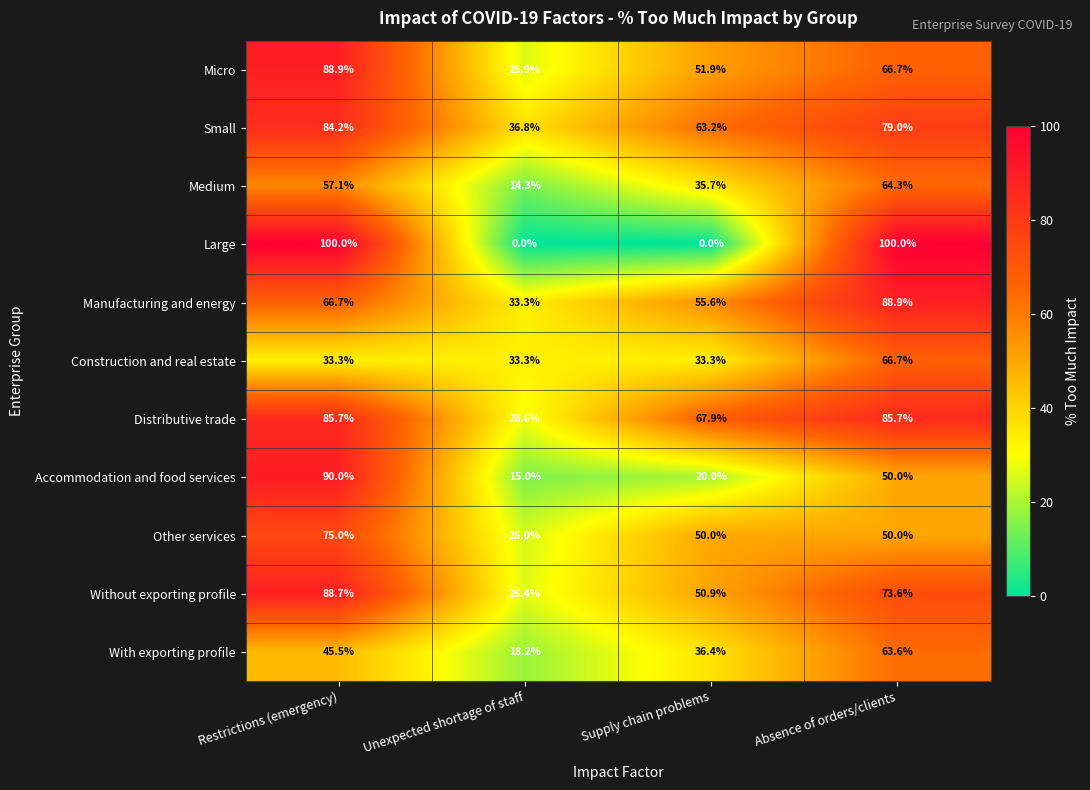

What is the difference between the maximum and minimum values in the Construction and real estate series?

33.4